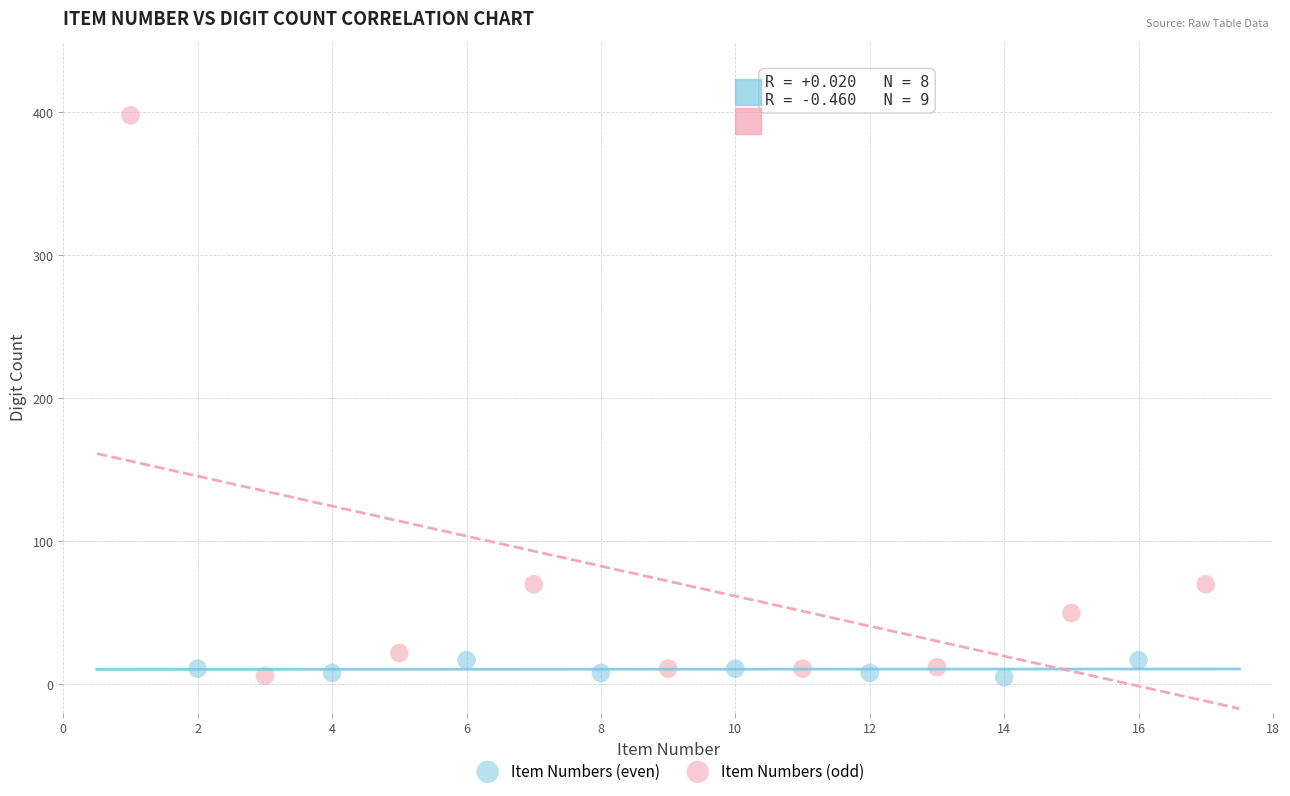

Which series reaches the maximum Y coordinate?

Item Numbers (odd)